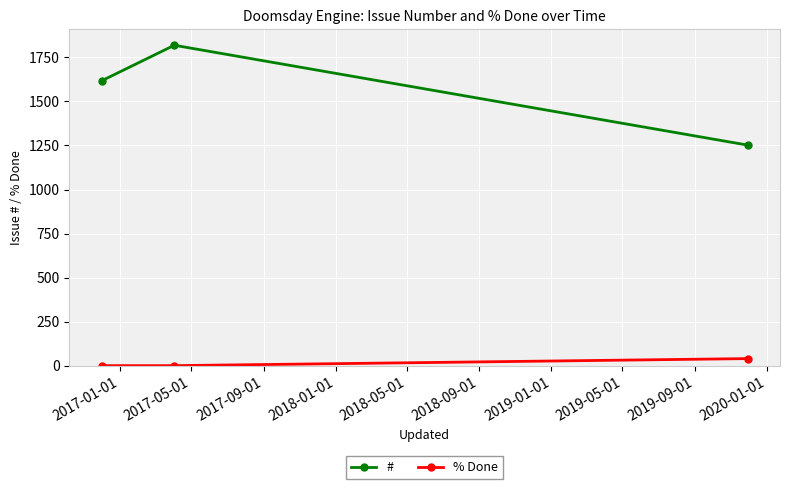

What is the difference between the maximum and minimum values in the # series?

567